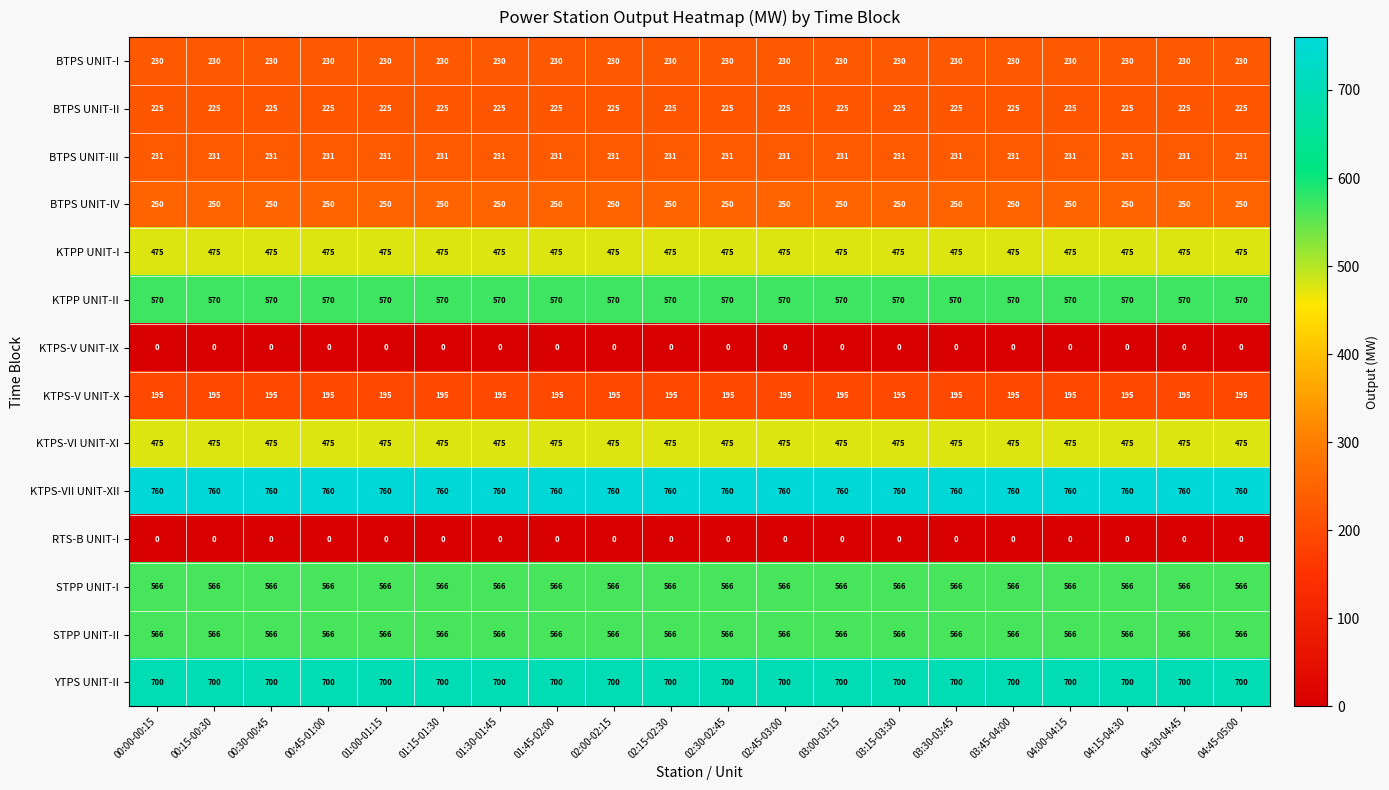

What is the lowest value of the KTPS-VI UNIT-XI series?

475